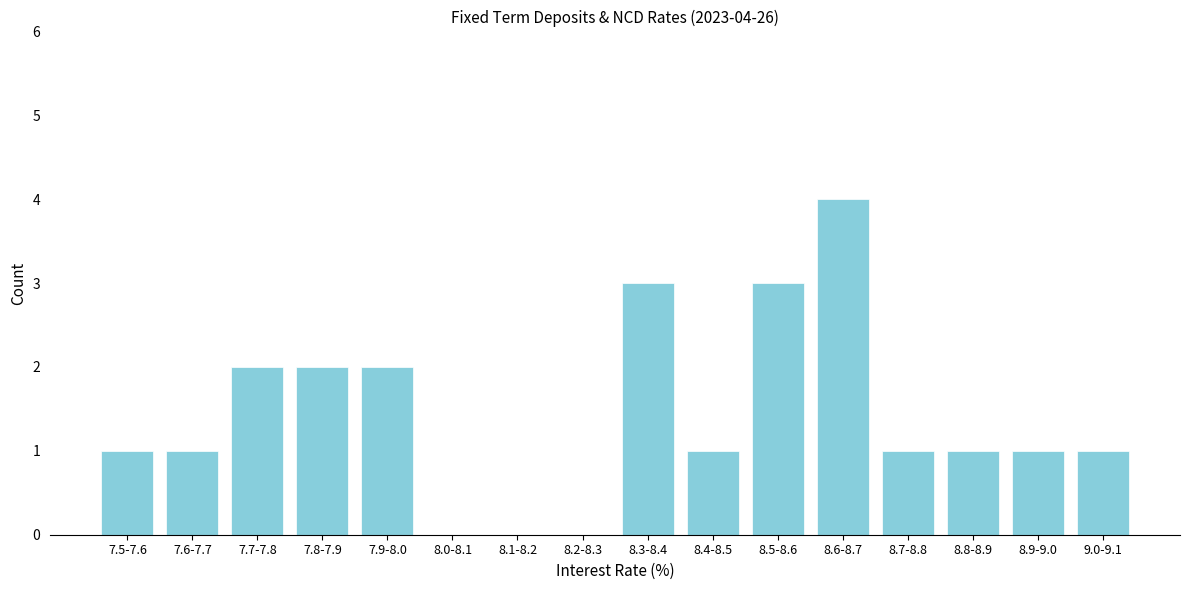

Reading left to right, list all the values displayed in this chart.

7.5-7.6=1	7.6-7.7=1	7.7-7.8=2	7.8-7.9=2	7.9-8.0=2	8.0-8.1=0	8.1-8.2=0	8.2-8.3=0	8.3-8.4=3	8.4-8.5=1	8.5-8.6=3	8.6-8.7=4	8.7-8.8=1	8.8-8.9=1	8.9-9.0=1	9.0-9.1=1